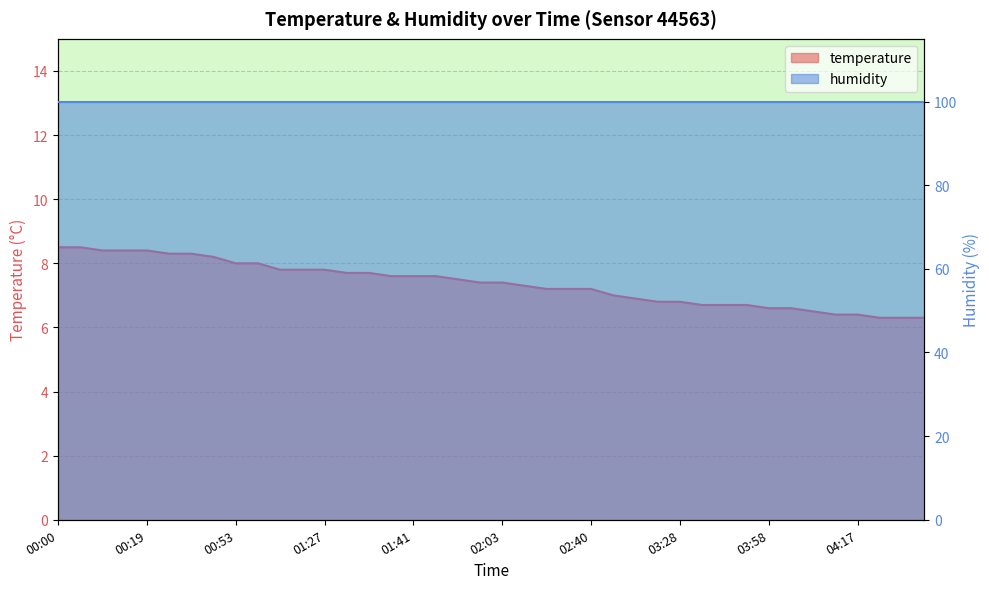

List the labels in order of value, largest first.

00:00, 00:08, 00:11, 00:16, 00:19, 00:31, 00:37, 00:40, 00:53, 00:56, 01:16, 01:24, 01:27, 01:30, 01:33, 01:36, 01:41, 01:44, 01:53, 02:01, 02:03, 02:17, 02:29, 02:34, 02:40, 02:57, 03:00, 03:25, 03:28, 03:44, 03:48, 03:53, 03:58, 04:01, 04:12, 04:14, 04:17, 04:26, 04:28, 04:31